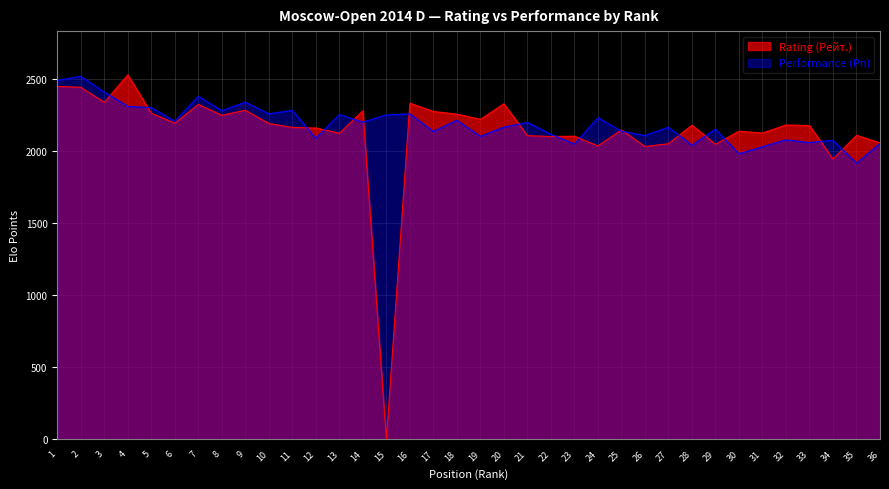

Which series has the widest spread of values?

Rating (Рейт.)